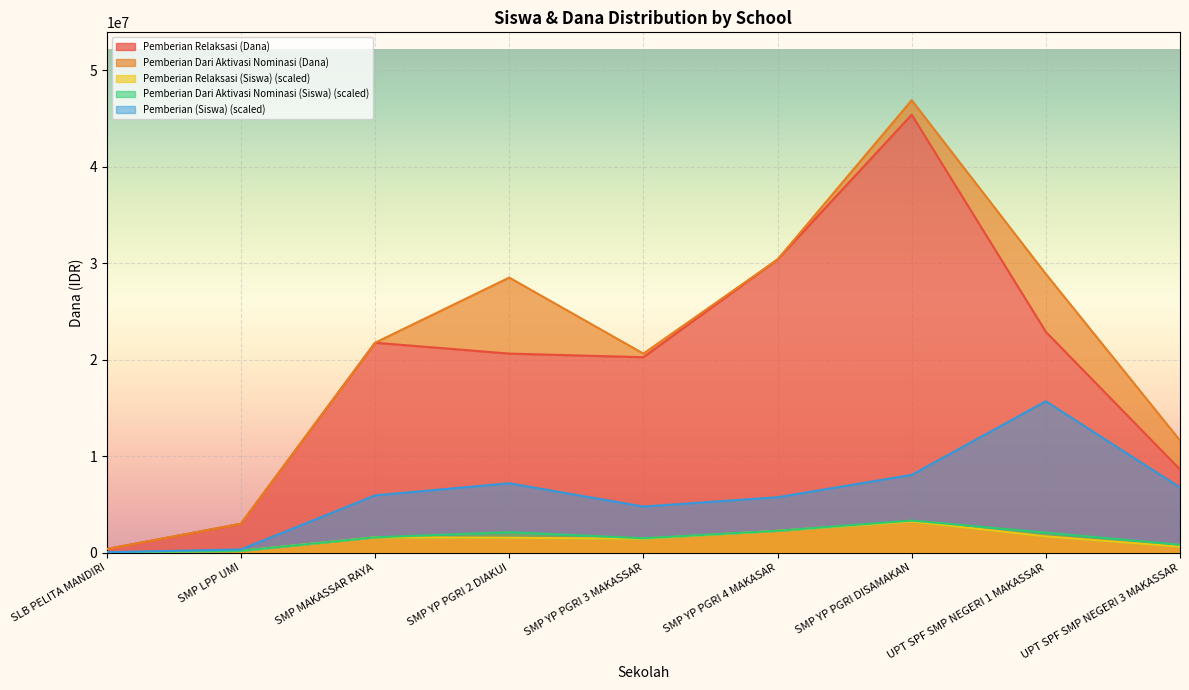

At which label does Pemberian Relaksasi (Dana) first exceed 20625000?

SMP MAKASSAR RAYA